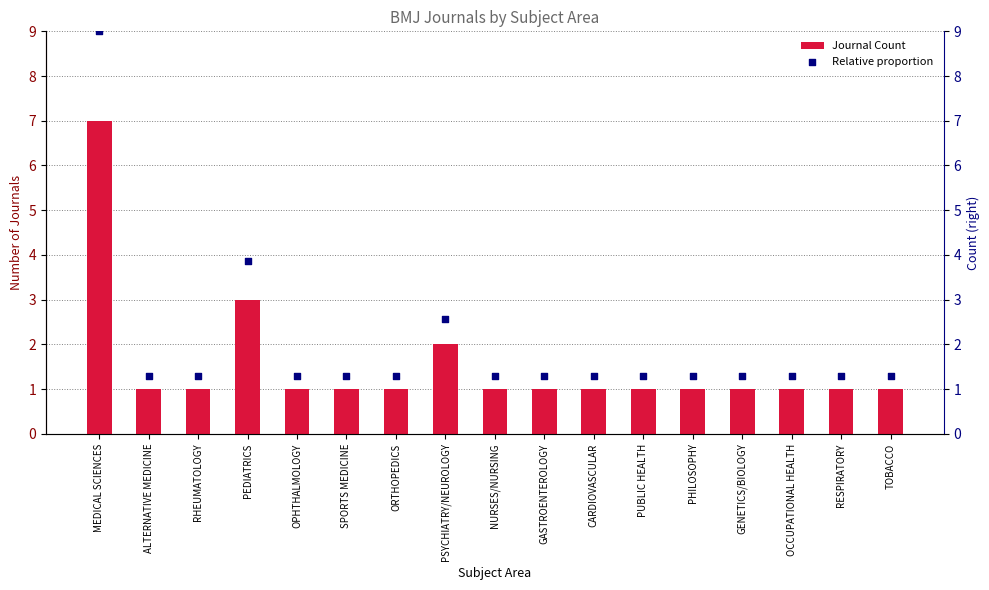

Which series contains the highest Y value?

Relative proportion